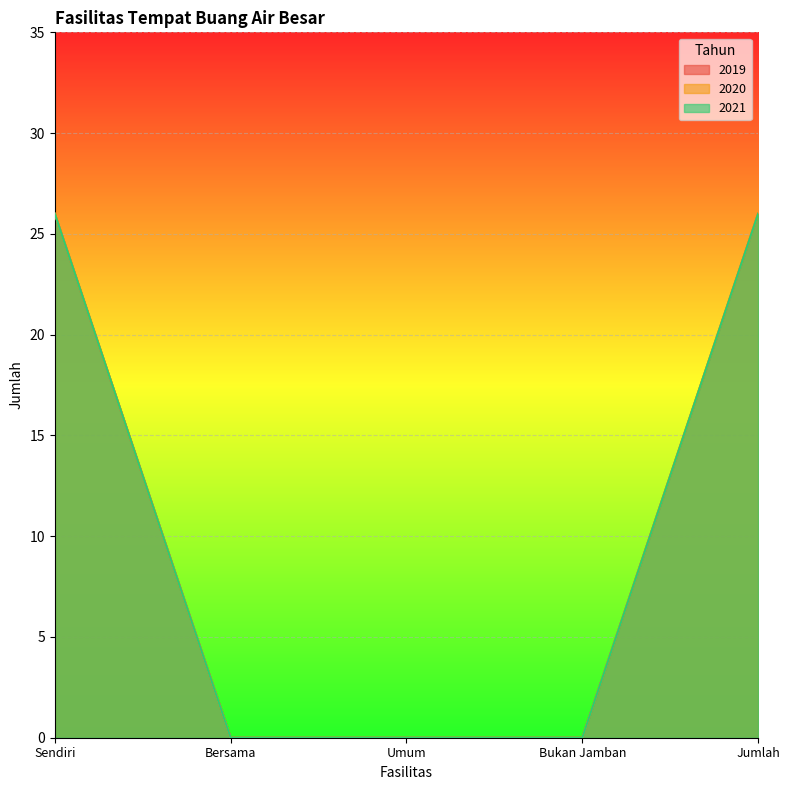

How many distinct data groups are displayed?

3